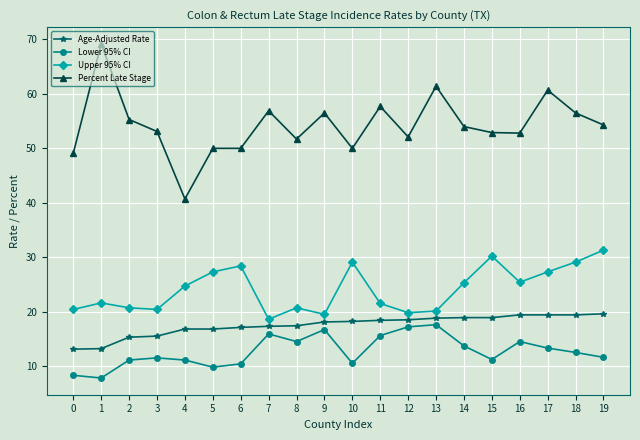

What is the average value of the Lower 95% CI series?

12.7